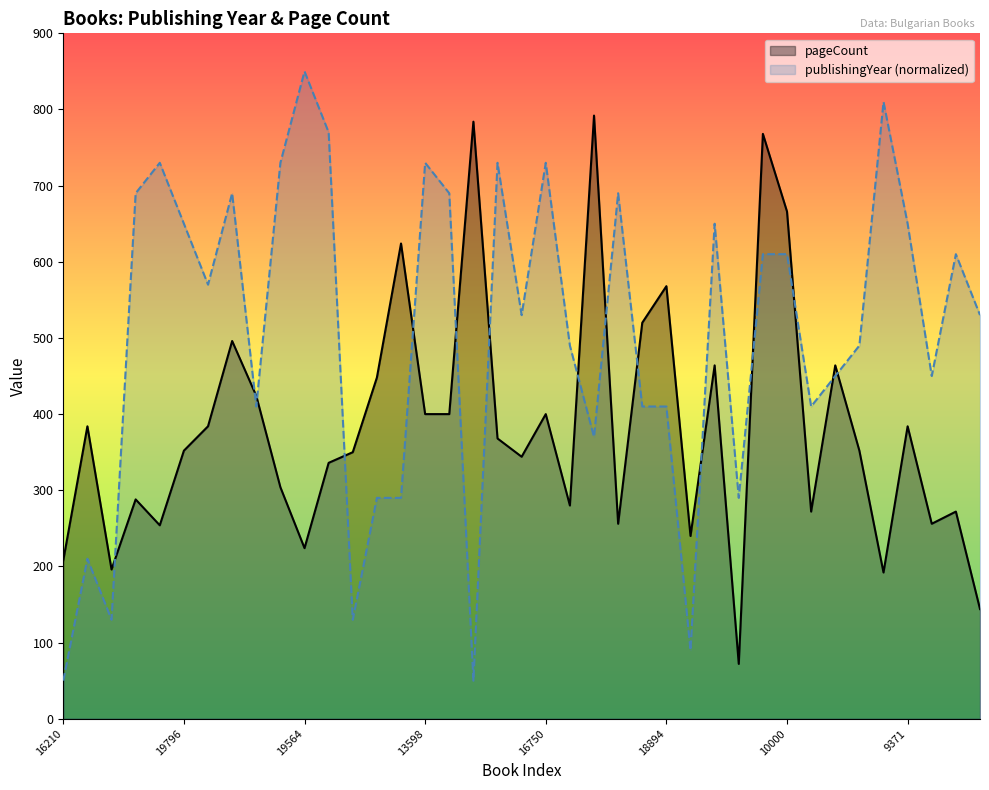

True or false: publishingYear has more than 0 interior local peaks.

True